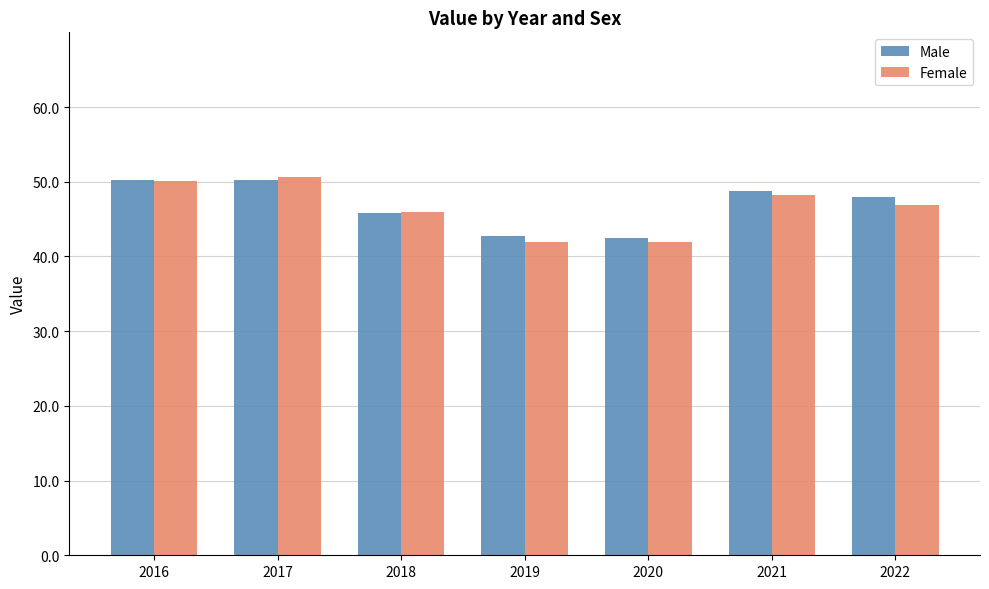

What is the spread (max minus min) of values at 2018?

0.1